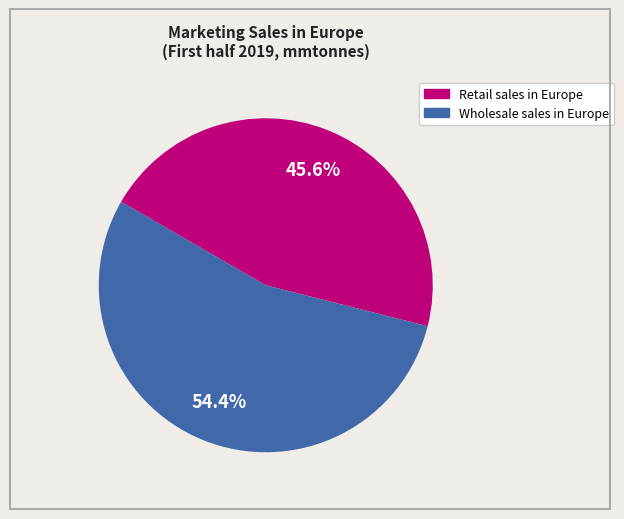

To the nearest percent, what is the difference between the largest and smallest slice percentages?

9%